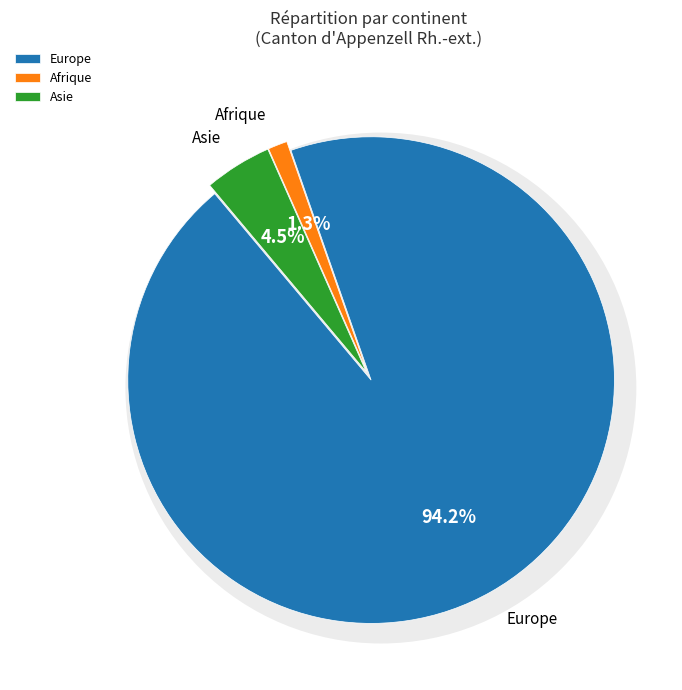

Count the number of slices in the pie.

5